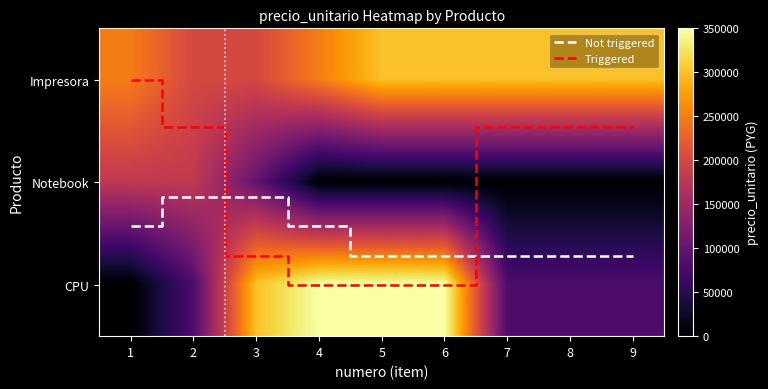

At how many categories does at least one series exceed 183666?

9